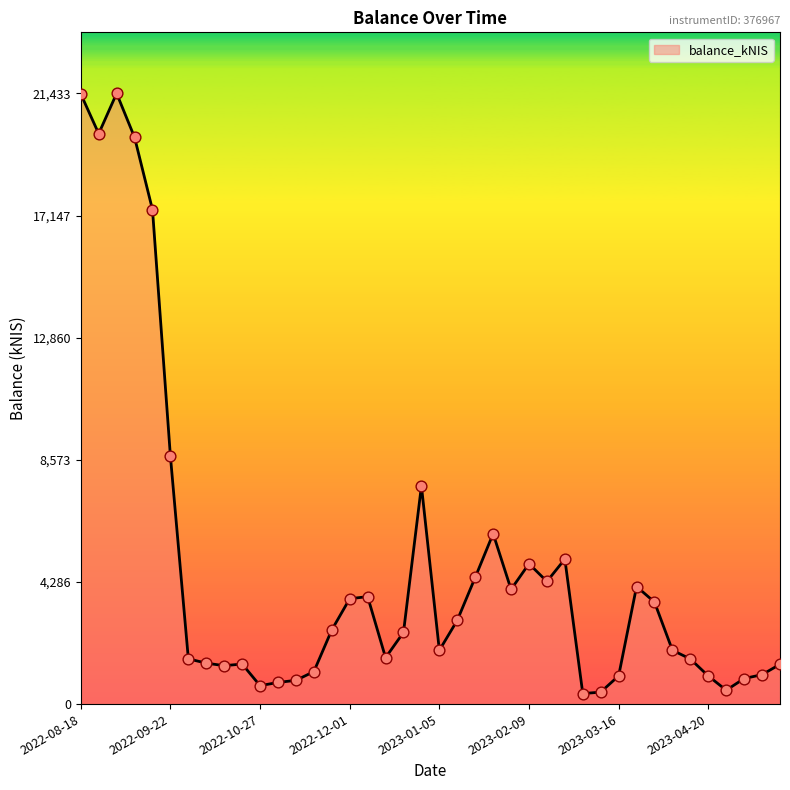

What is the maximum value shown in the chart?

21433.8